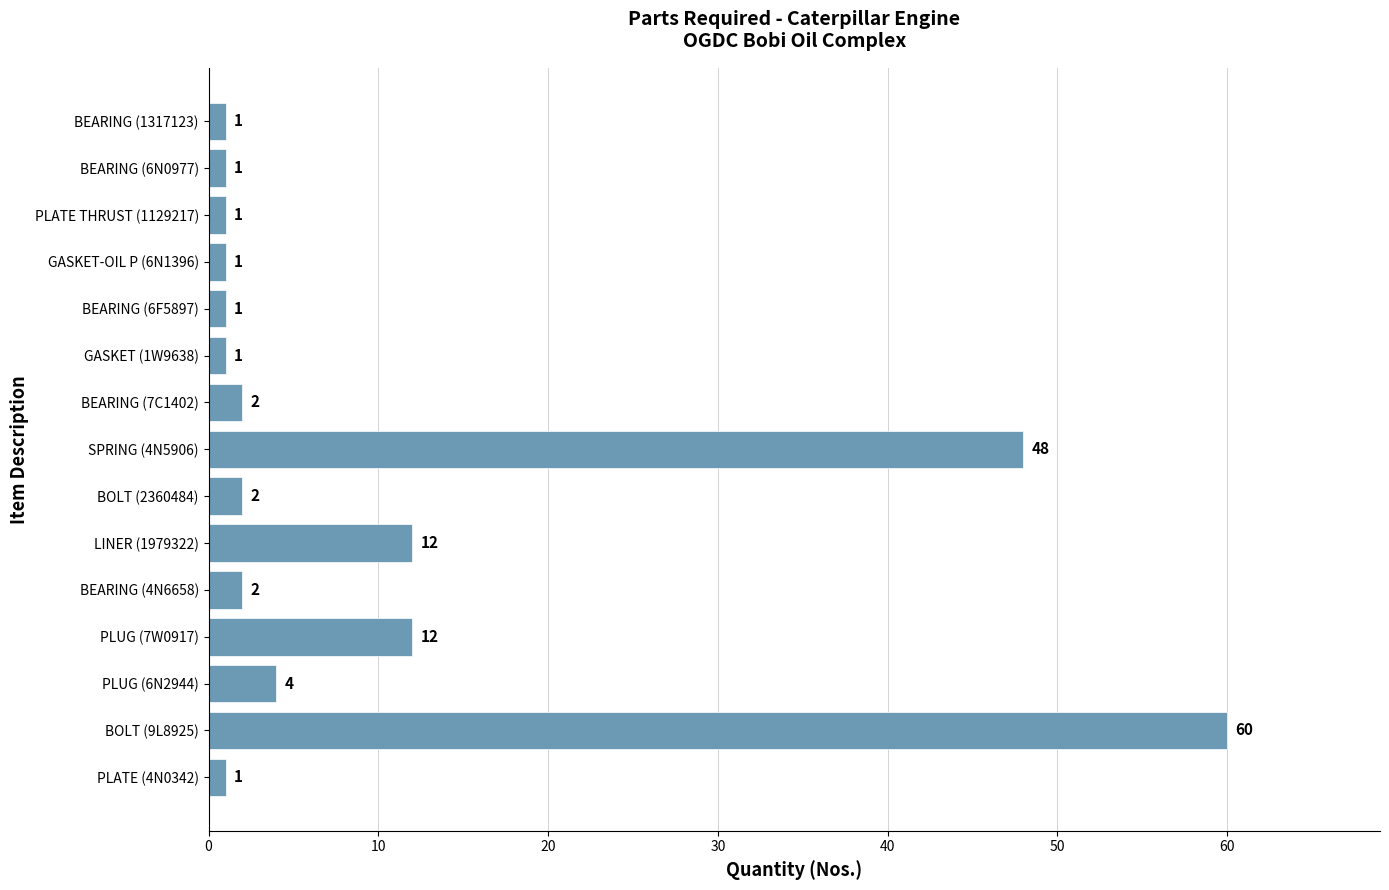

What is the greatest value displayed?

60